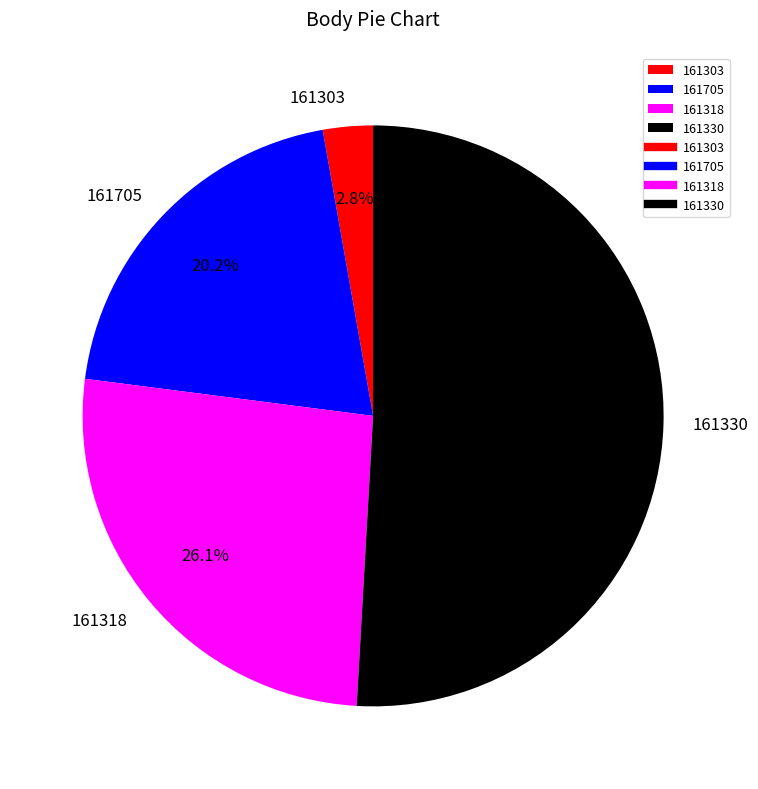

To the nearest percent, what portion does 161705 represent?

20%